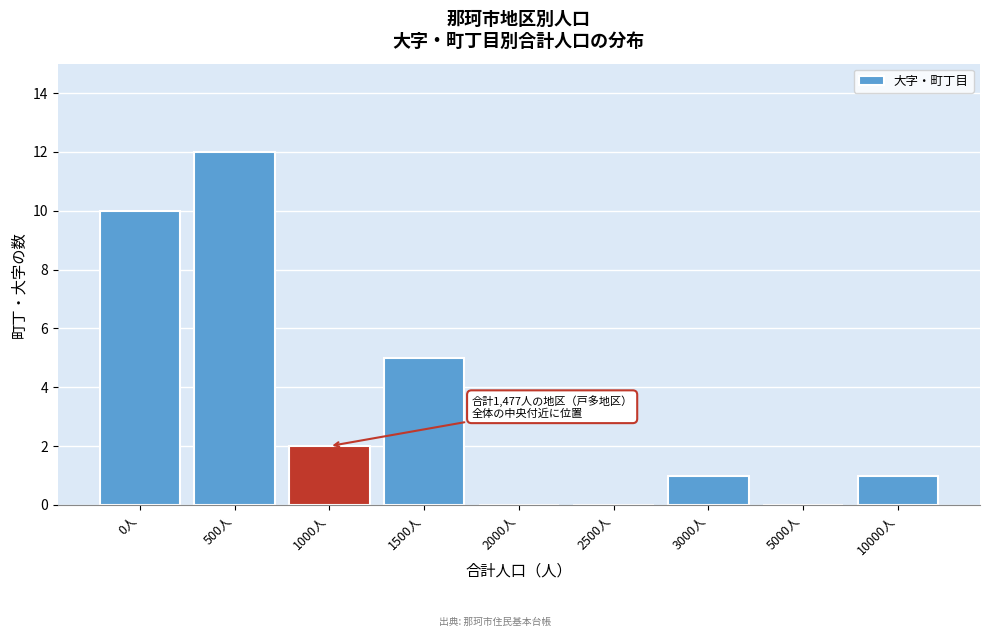

Reading right to left, list all the values displayed in this chart.

10000人=1	5000人=0	3000人=1	2500人=0	2000人=0	1500人=5	1000人=2	500人=12	0人=10